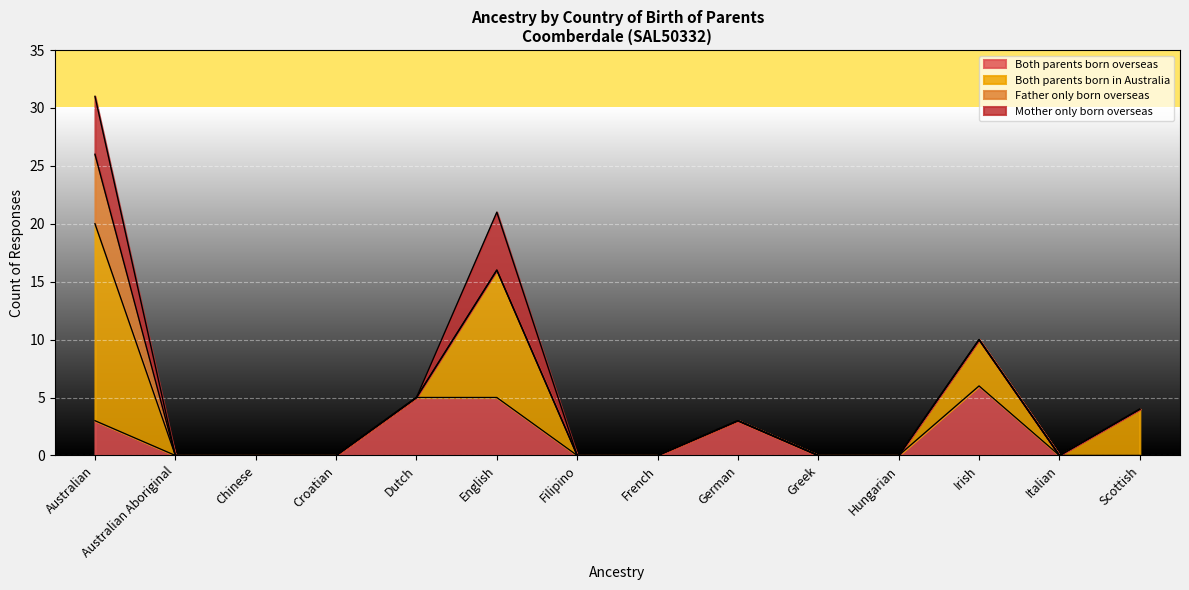

How many Both parents born overseas values are between 0 and 3?

11